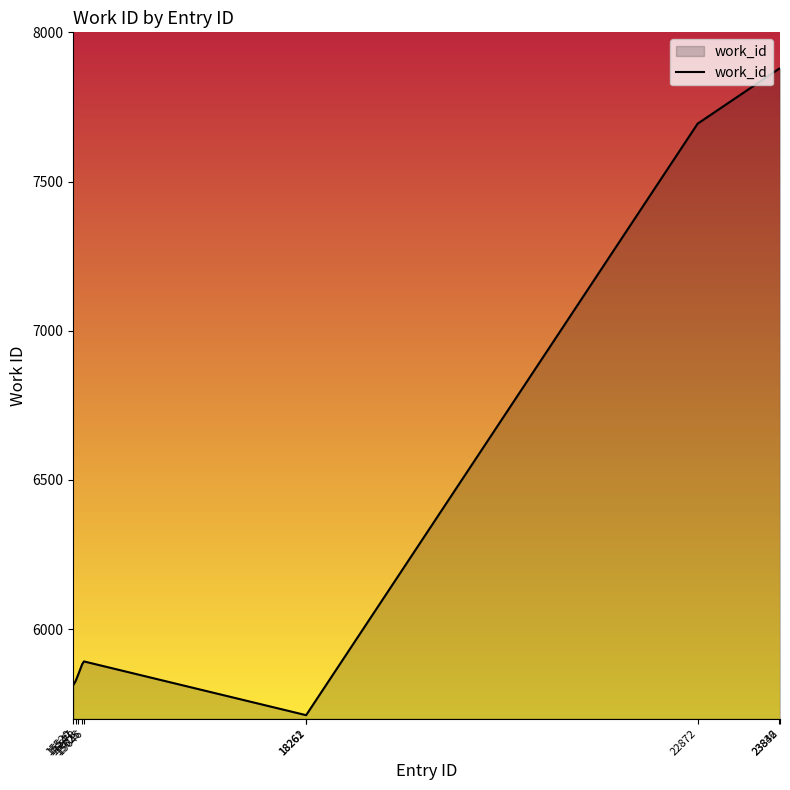

What is the smallest value displayed?

5712